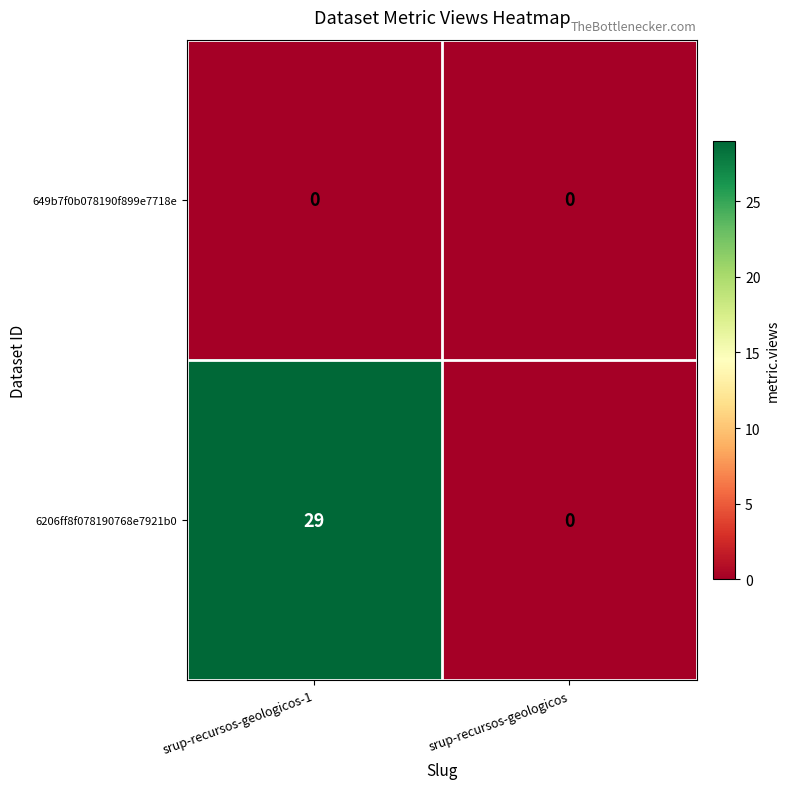

Which series has the largest range (max minus min)?

6206ff8f078190768e7921b0